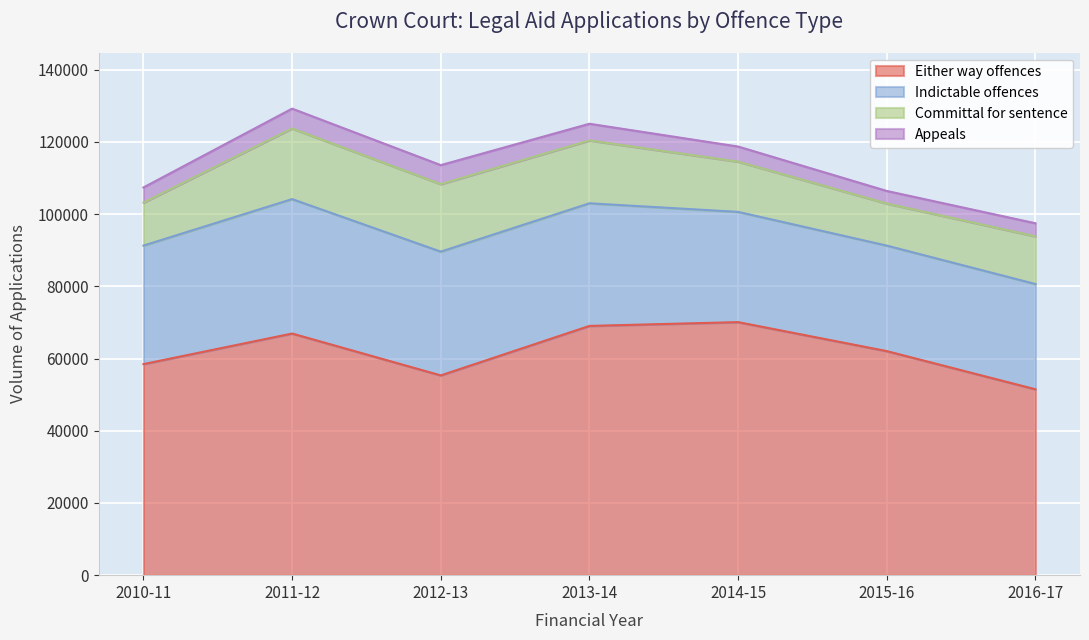

How many data points in Indictable offences are less than 32819?

3